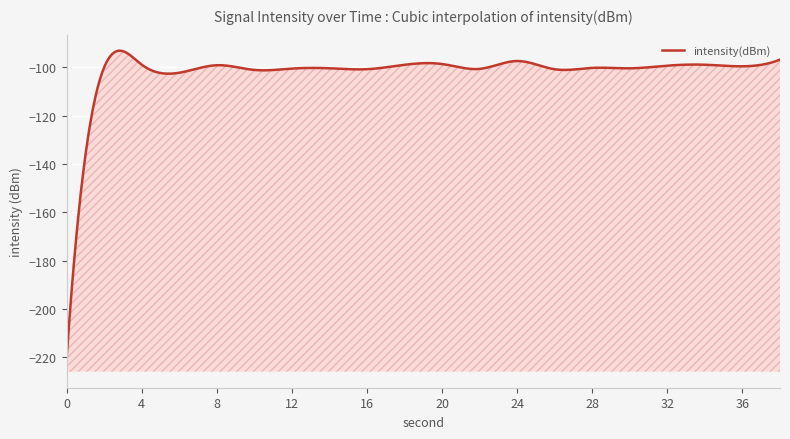

Which has a higher value, 4 or 24?

24